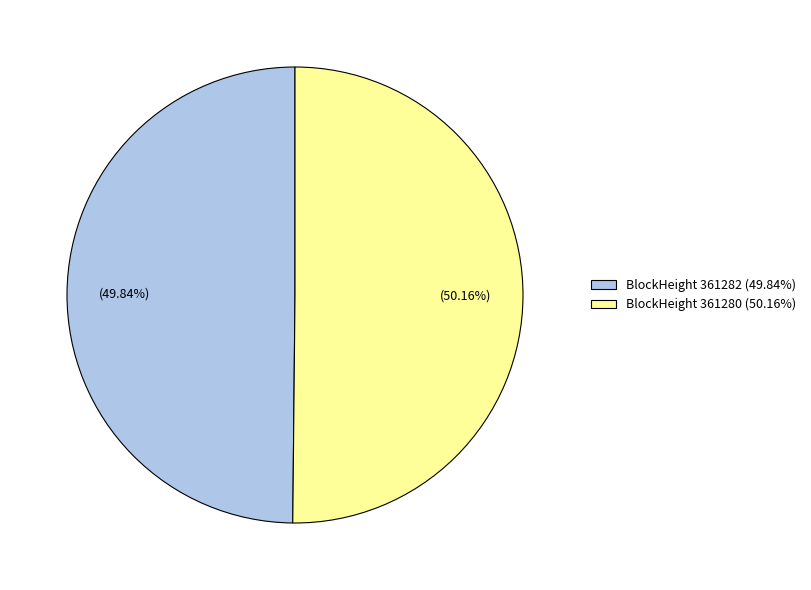

Does any single category account for the majority?

Yes